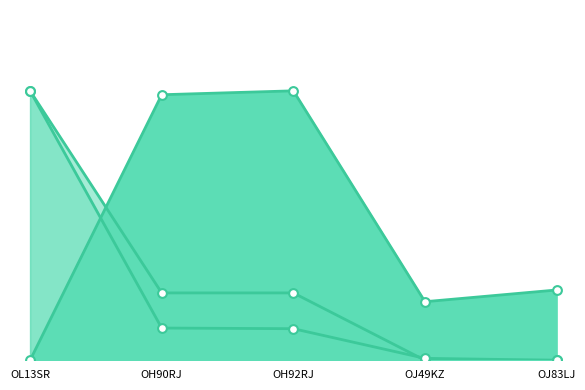

At how many categories does at least one series exceed 0?

5